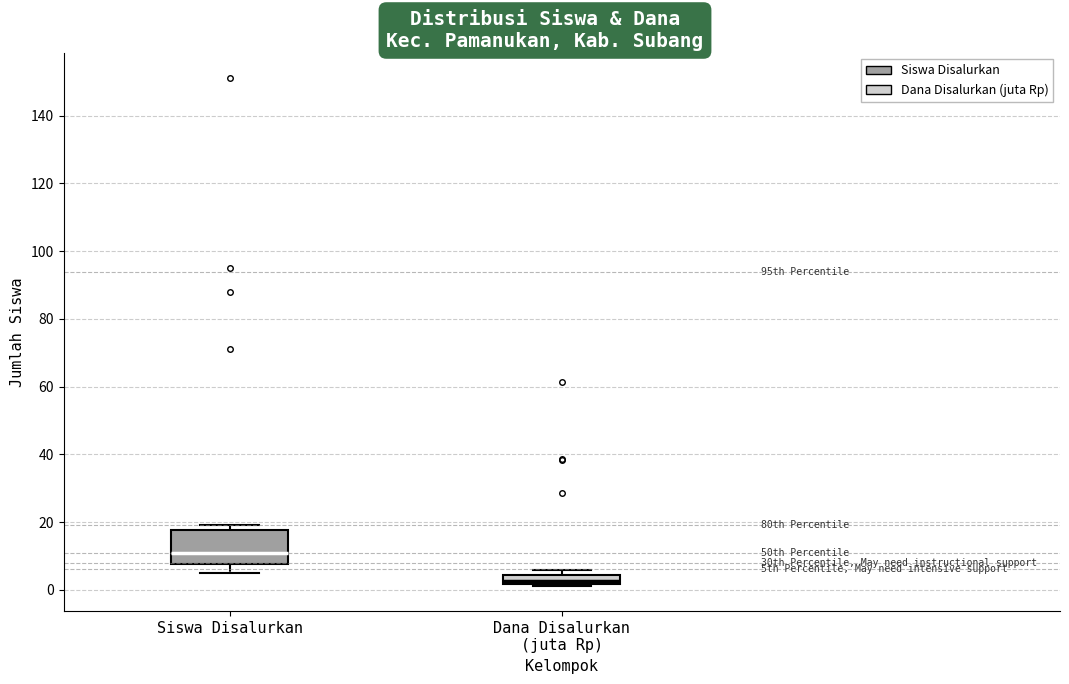

Where does the median line of the box for Siswa Disalurkan sit on the y-axis? The values are not printed on the chart, so give them approximately, as read against the axis.

12